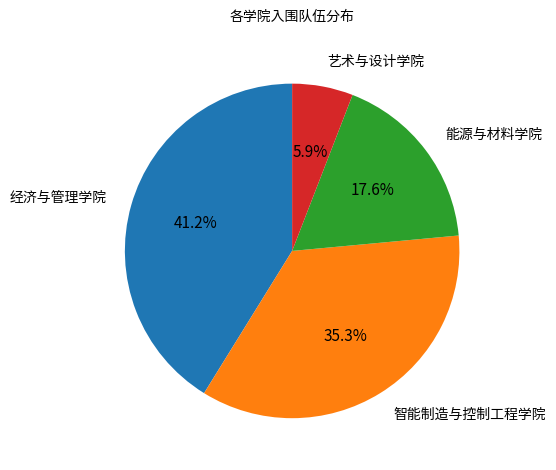

What is the smallest slice in the pie chart?

艺术与设计学院